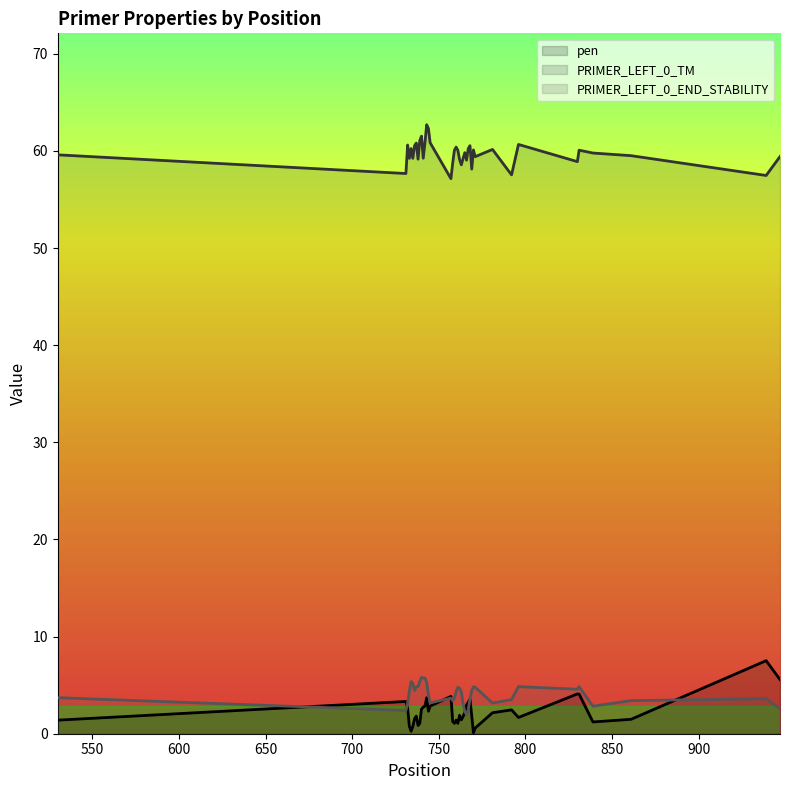

At which label is PRIMER_LEFT_0_END_STABILITY closest to 3?

764